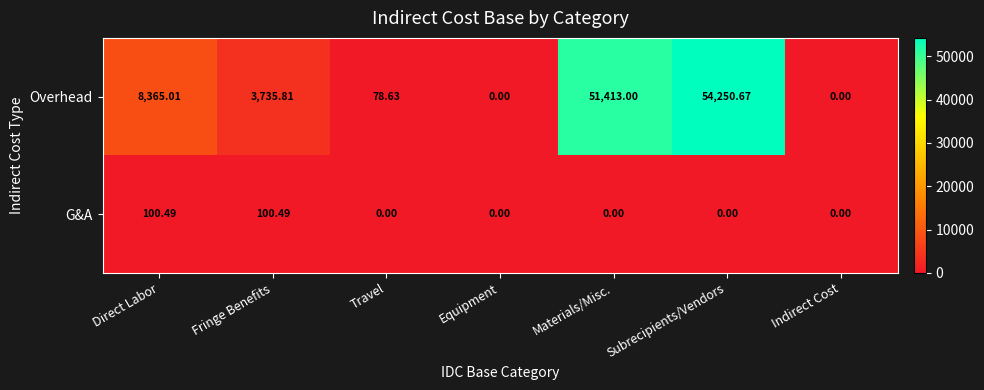

Where does the Overhead series first go above 3735?

Direct Labor